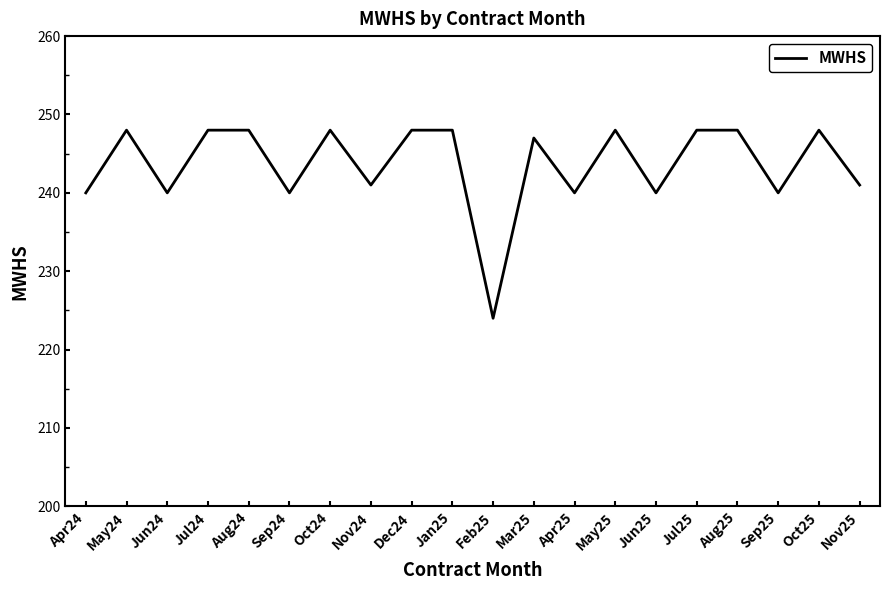

Which has a higher value, Jul24 or Feb25?

Jul24